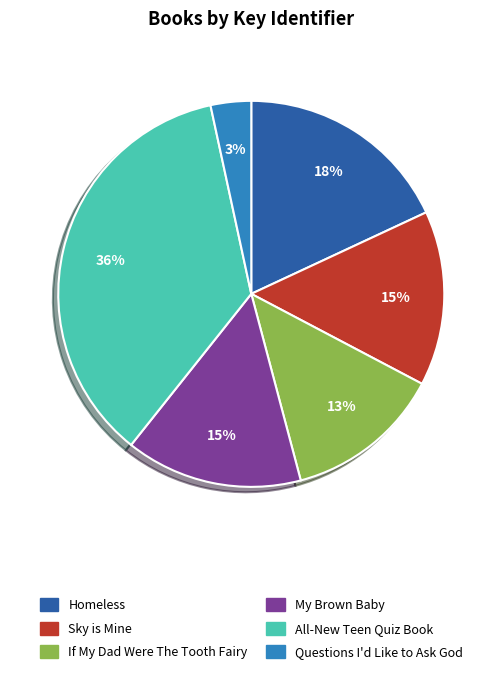

To the nearest percent, what is the difference between the All-New Teen Quiz Book and My Brown Baby slice percentages?

21%